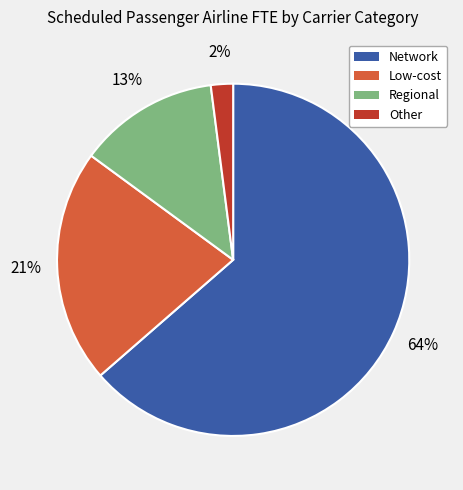

How many segments does this pie chart have?

4